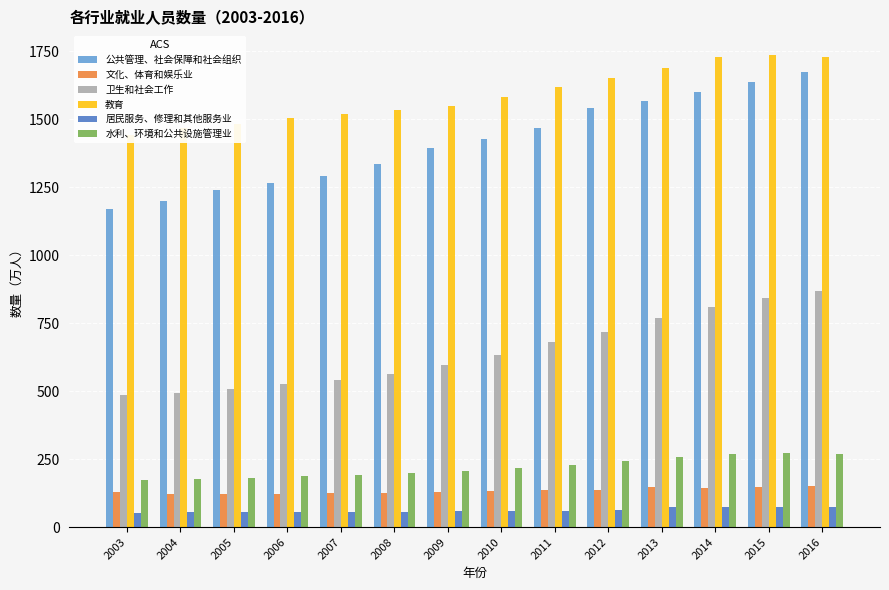

What is the difference between the highest and lowest values at 2003?

1390.0